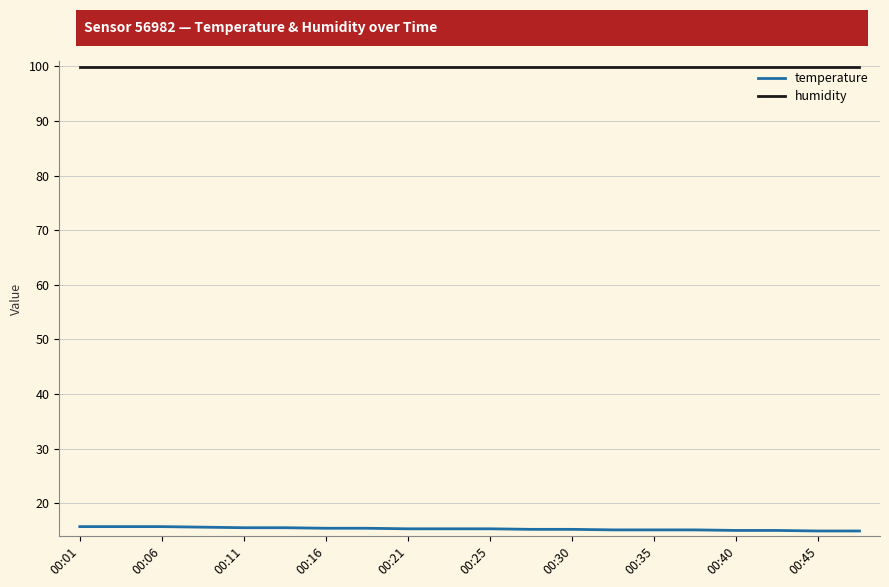

Which series has the largest total across all categories?

humidity